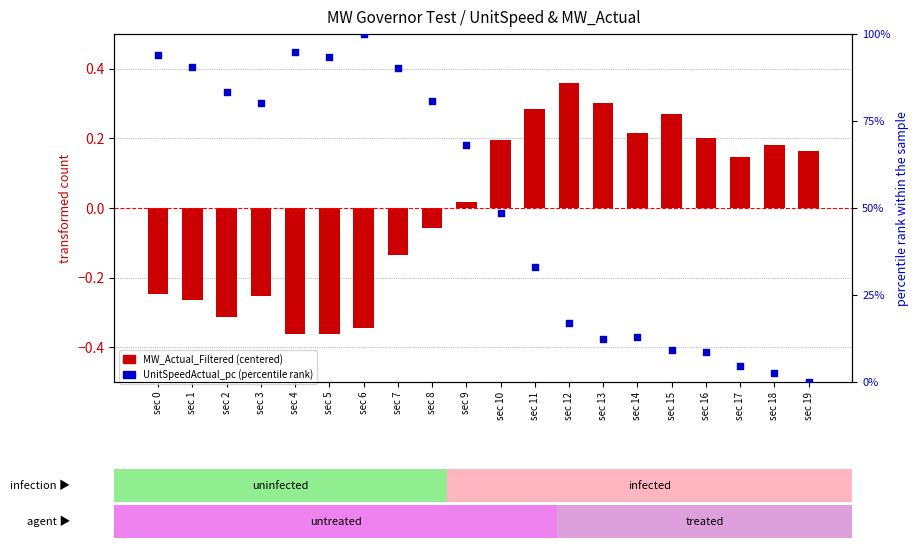

Which series reaches the minimum Y coordinate?

MW_Actual_Filtered (centered)